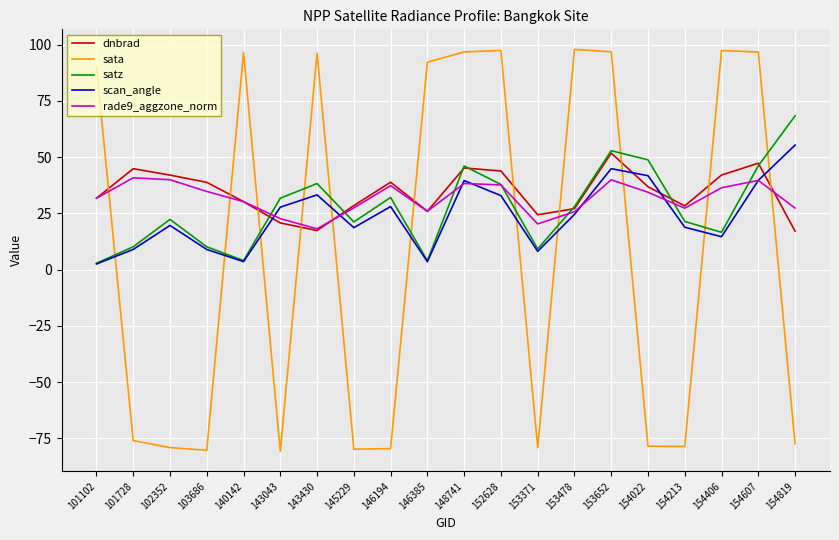

True or false: satz has more than 0 interior local peaks.

True